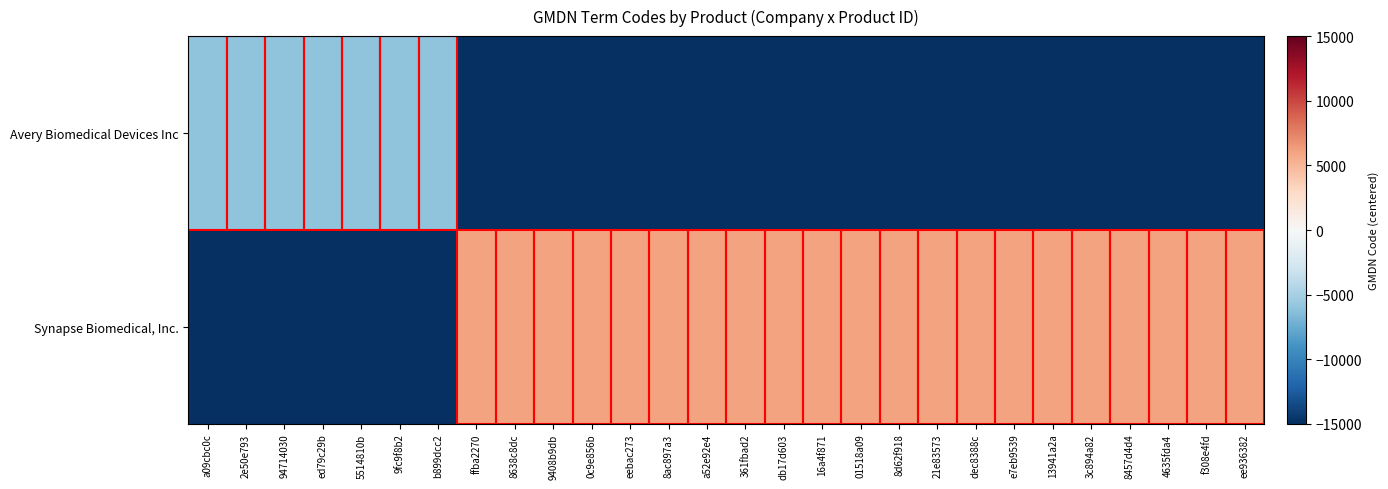

What is the total value across all series at a52e92e4?

-35652